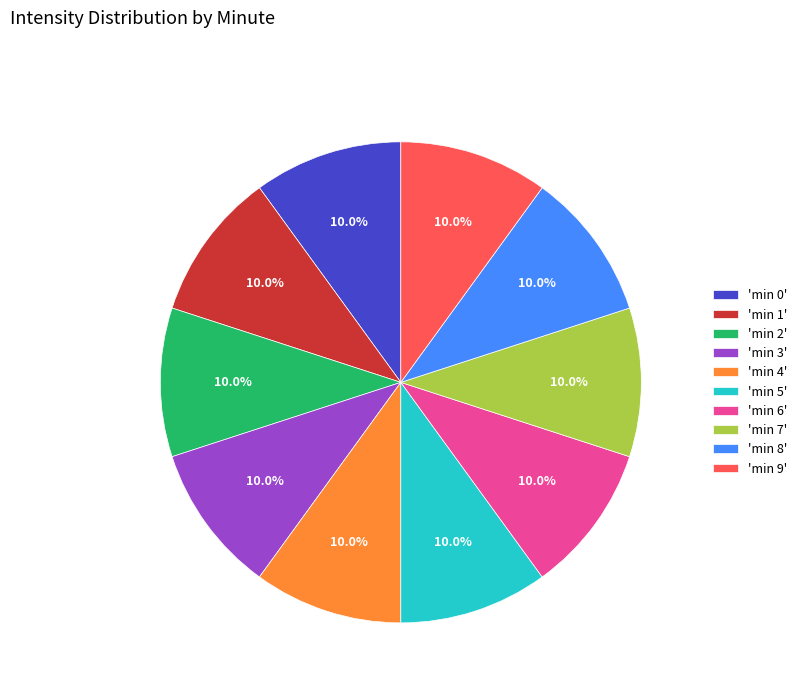

Is there any slice that represents more than half of the pie?

No